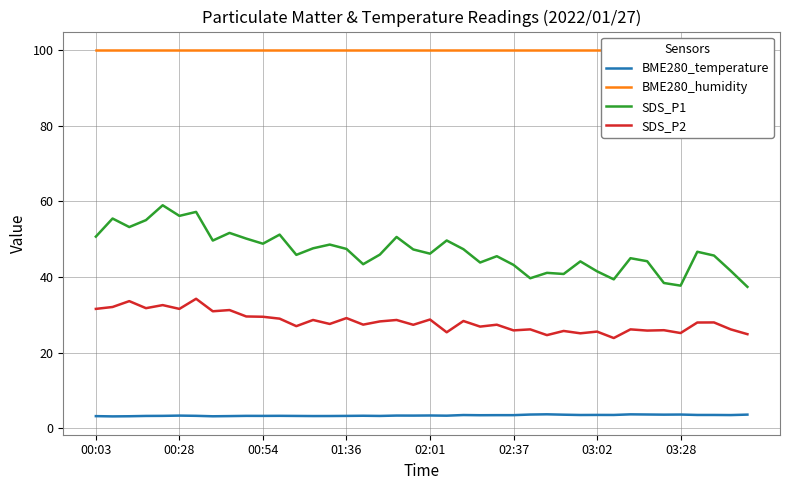

List the series in order of their overall mean, lowest first.

BME280_temperature, SDS_P2, SDS_P1, BME280_humidity